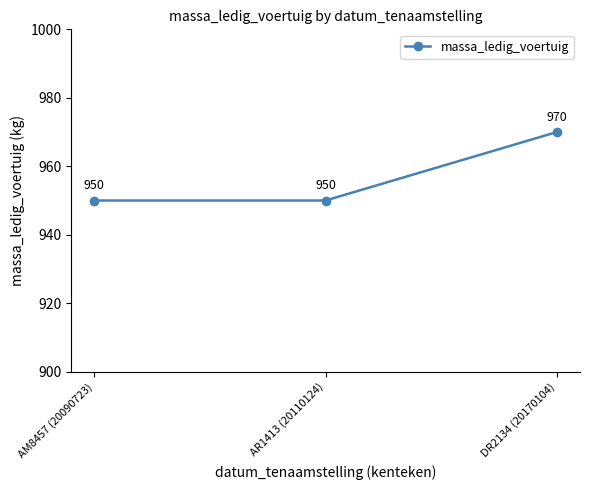

What is the label of the 1st point from the right?

DR2134 (20170104)